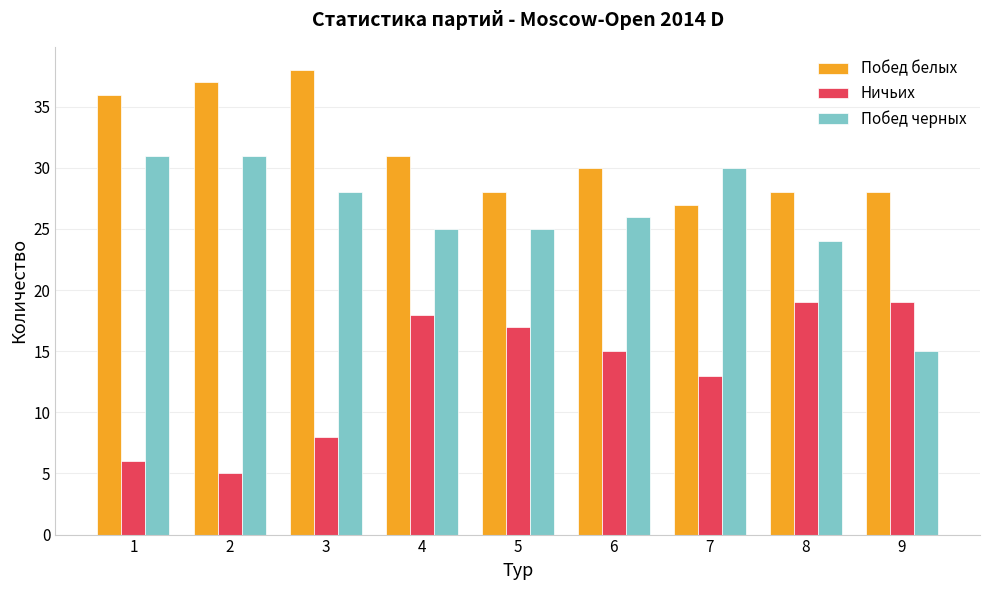

What is the spread (max minus min) of values at 1?

30